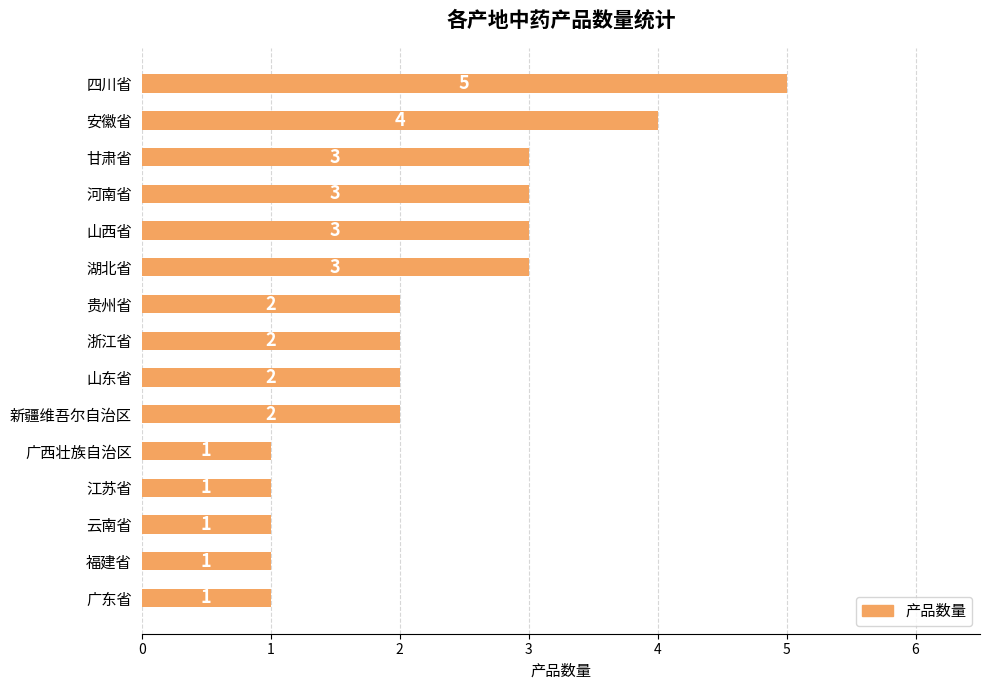

What is the value of the 12th bar from the top?

1